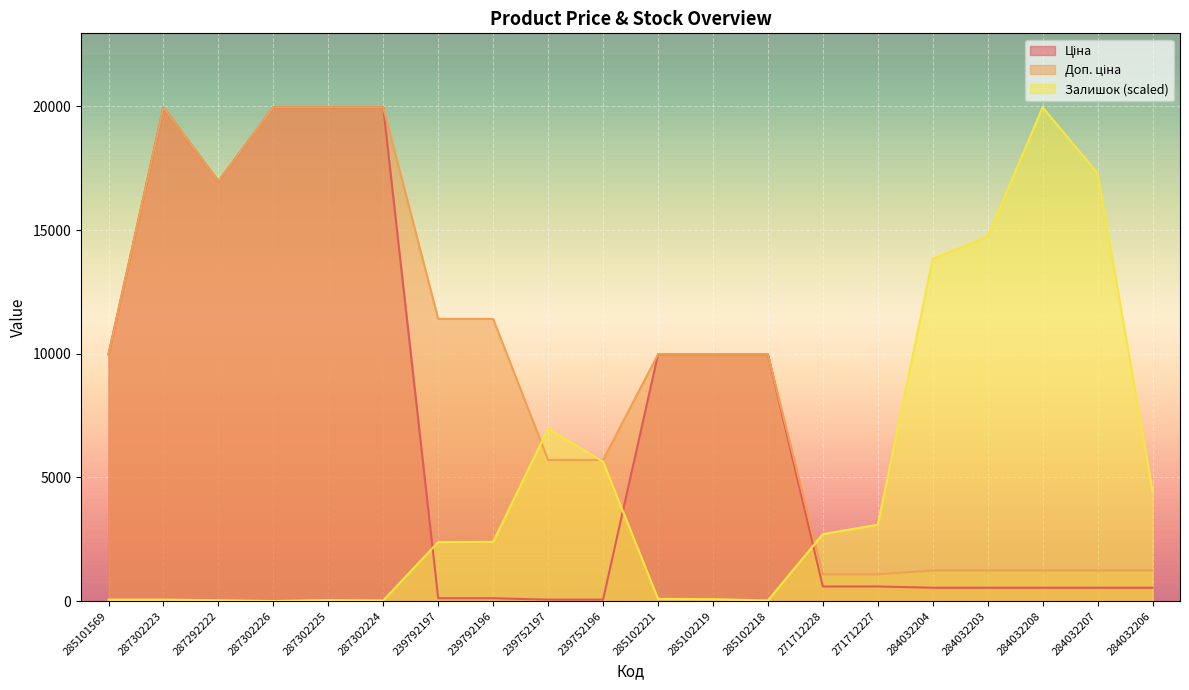

What is the label of the 10th point from the left?

239752196